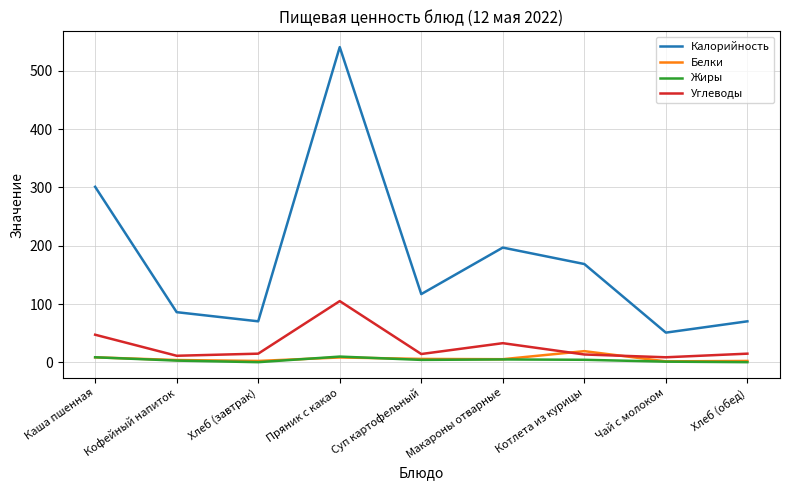

What is the total value across all series at Хлеб (завтрак)?

87.6